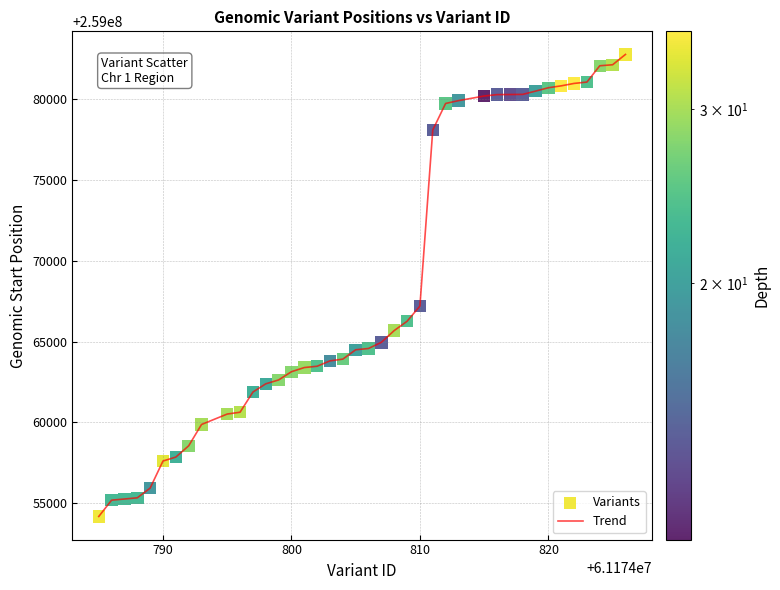

What is the difference between the maximum and minimum values?

28567